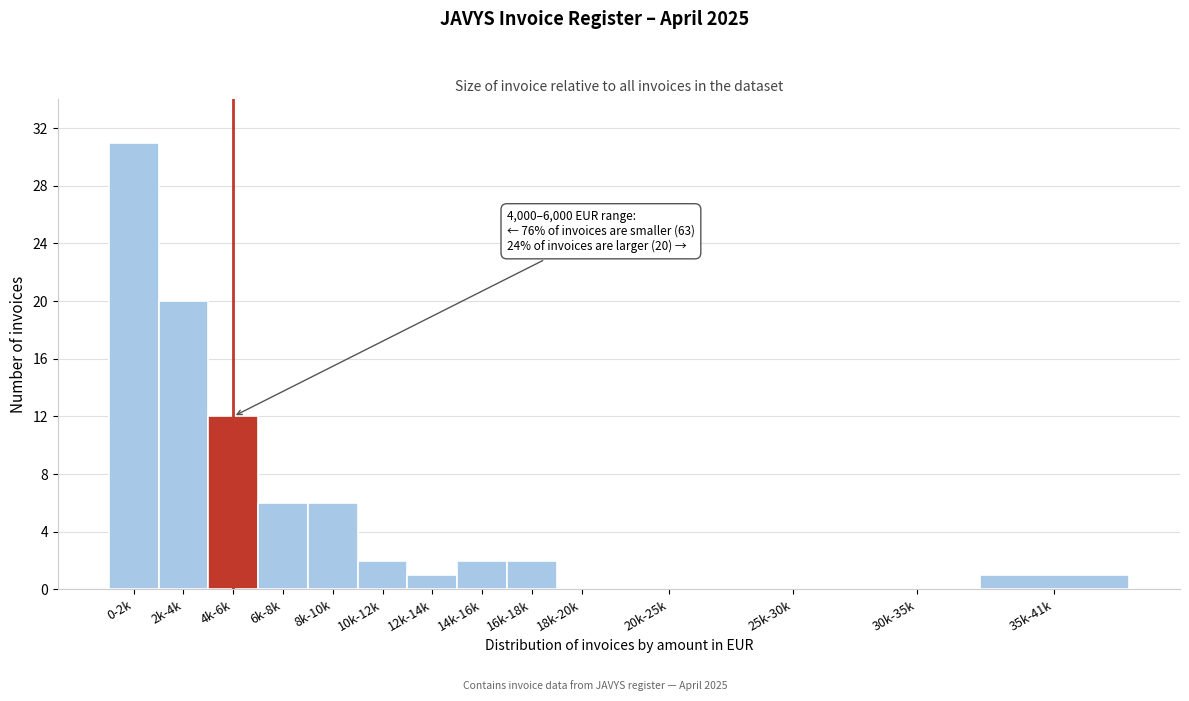

Reading left to right, transcribe all the data shown in this chart.

0-2k=31	2k-4k=20	4k-6k=12	6k-8k=6	8k-10k=6	10k-12k=2	12k-14k=1	14k-16k=2	16k-18k=2	18k-20k=0	20k-25k=0	25k-30k=0	30k-35k=0	35k-41k=1